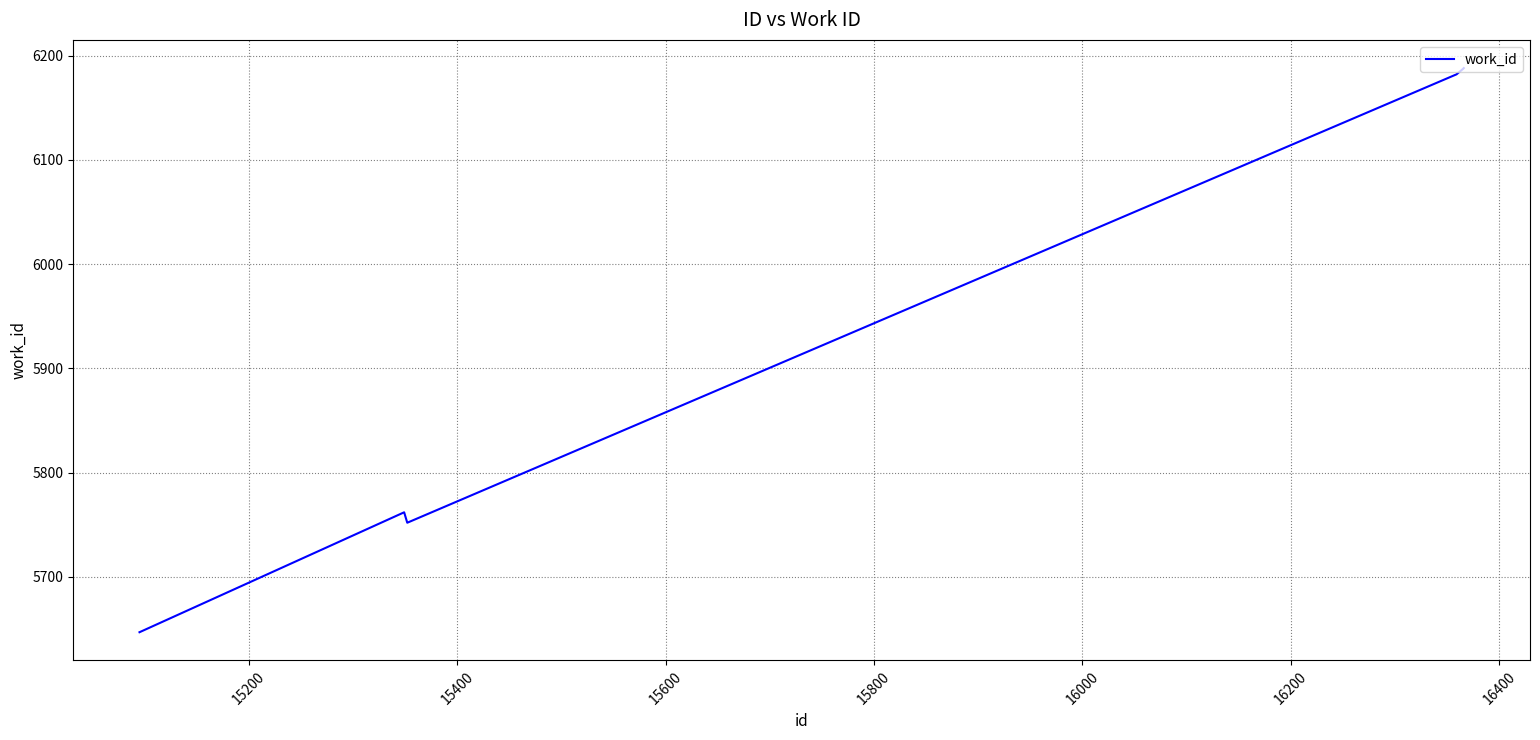

How many lines are shown in the chart?

1